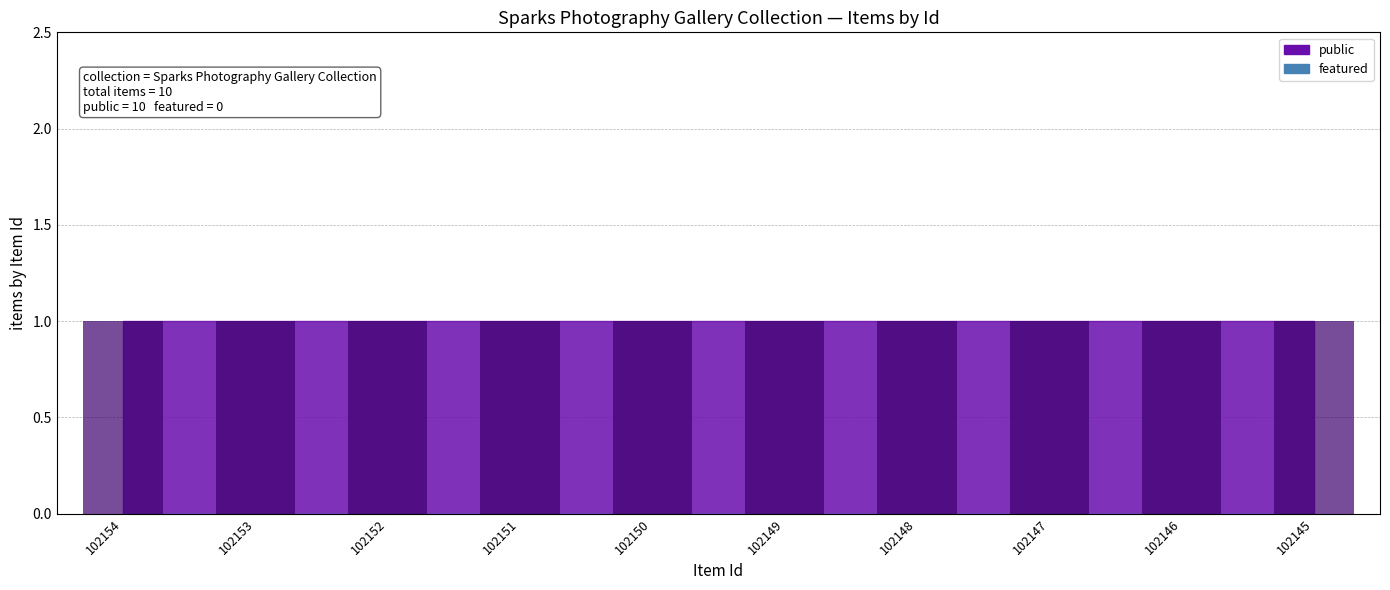

Are the bars horizontal?

No